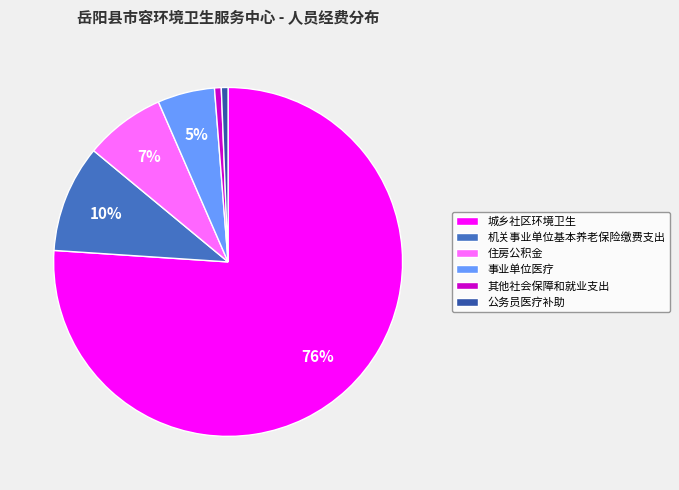

What percentage is the 住房公积金 slice, to the nearest percent?

7%